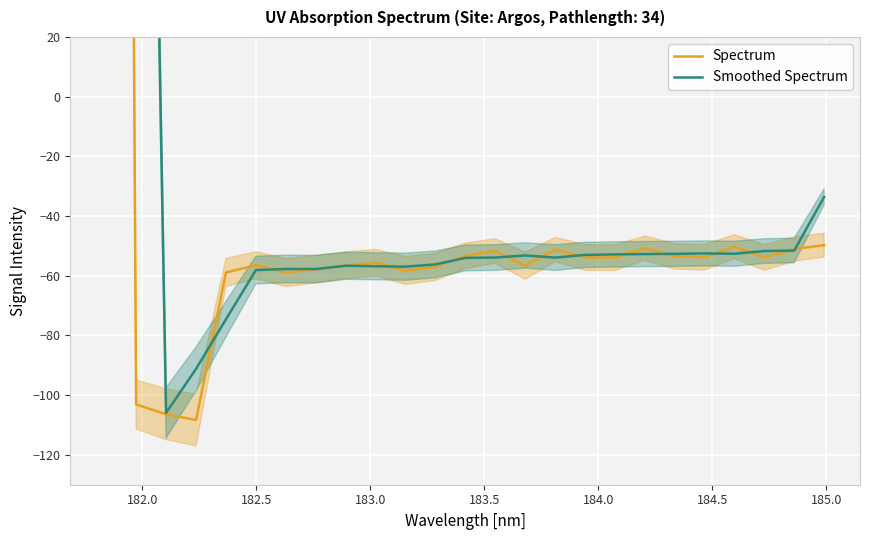

How many interior local valleys does the Spectrum series have?

7